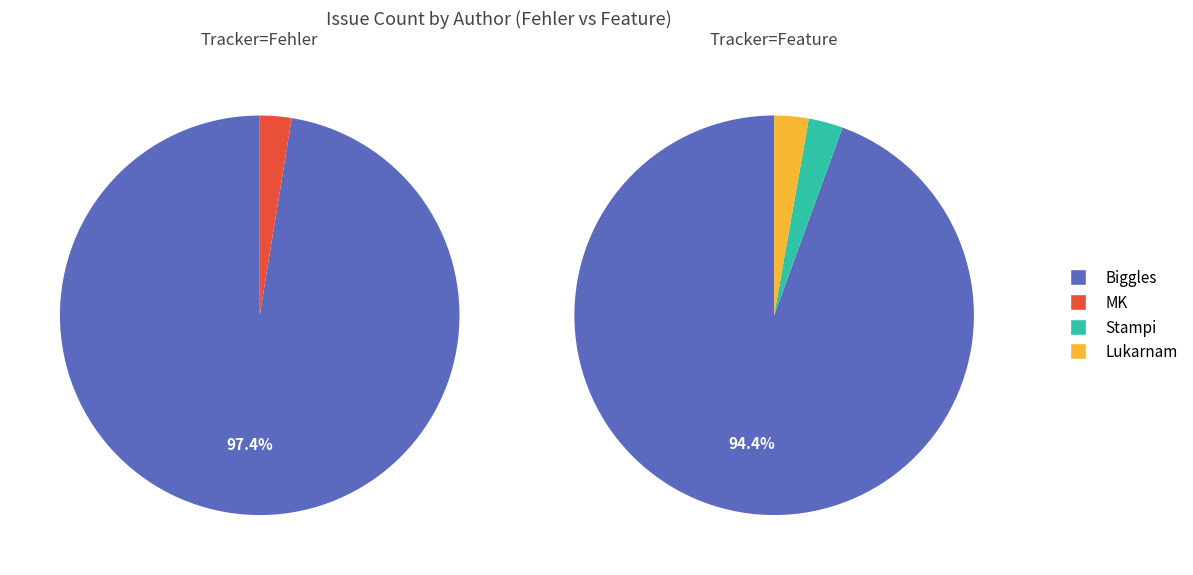

Does any single category account for the majority?

Yes